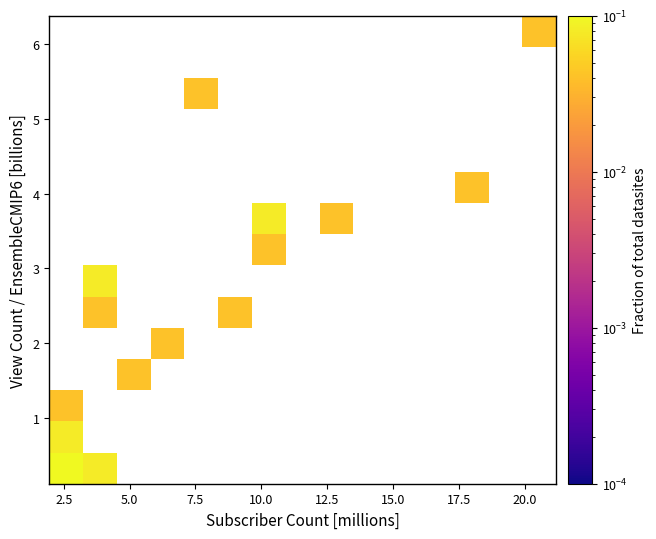

Count the number of data series in this chart.

15